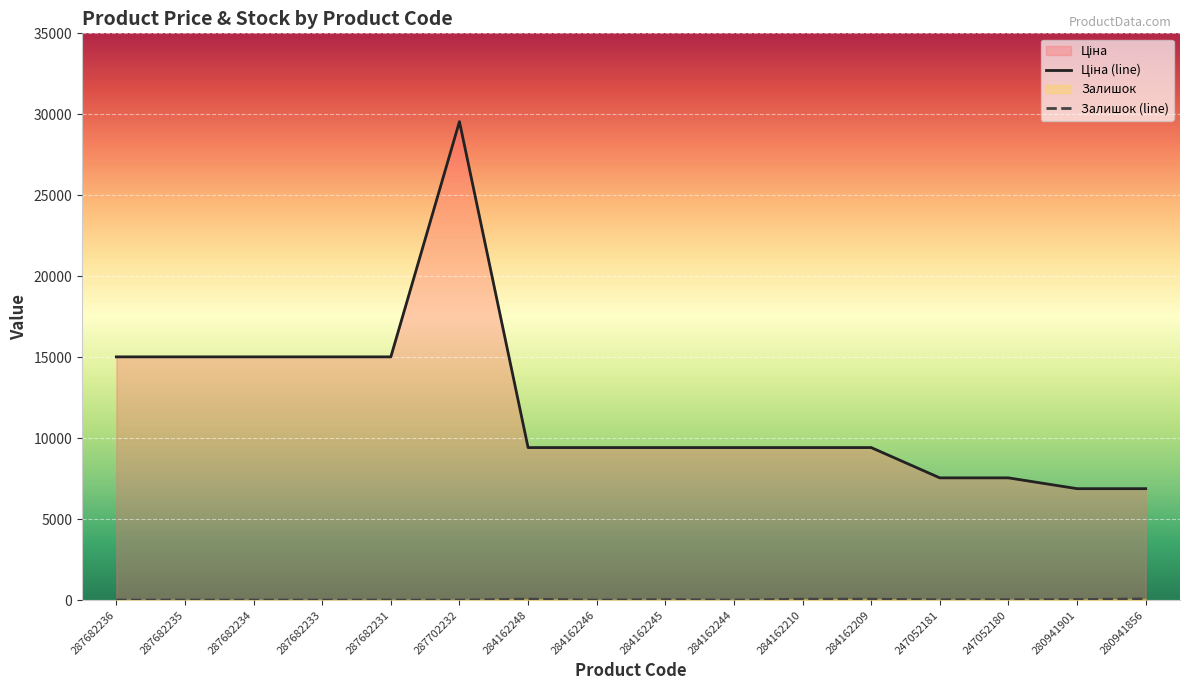

What is the total value across all series at 284162248?

9475.9